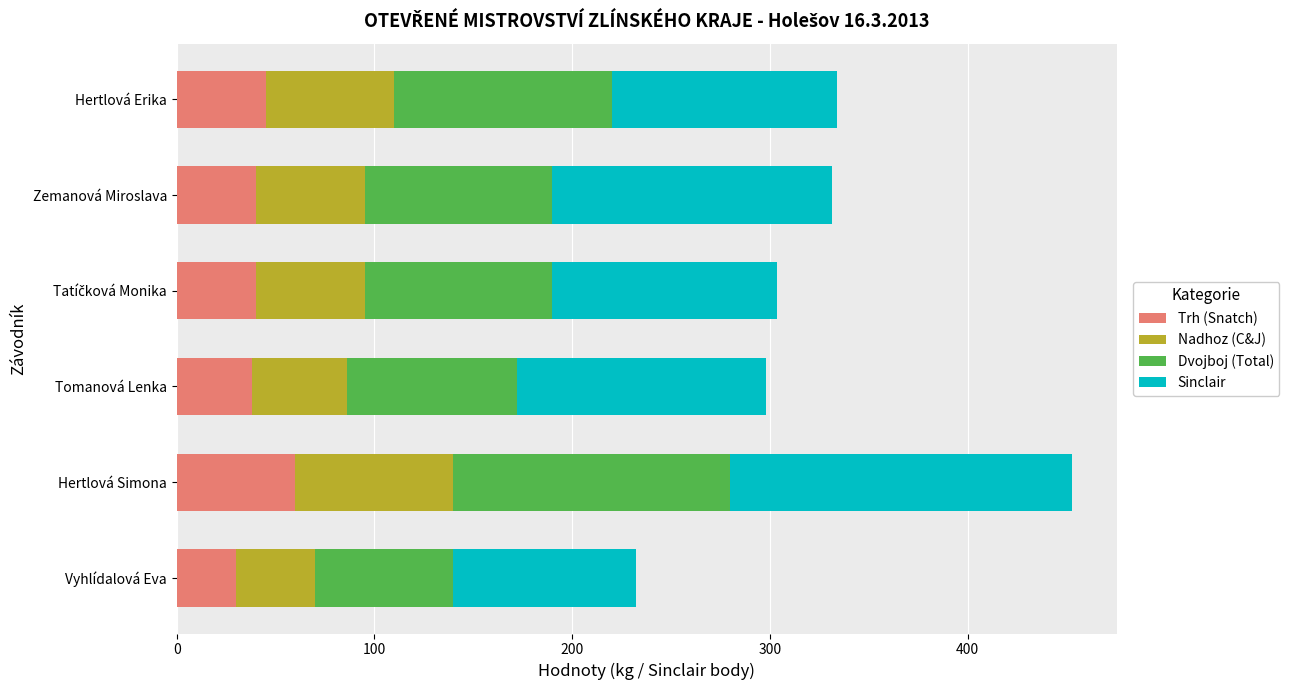

What is the maximum value for Trh (Snatch)?

60.0